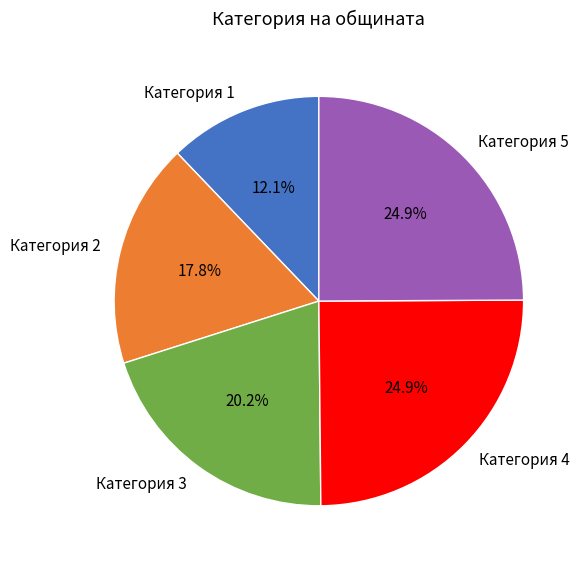

How many slices are in this pie chart?

5